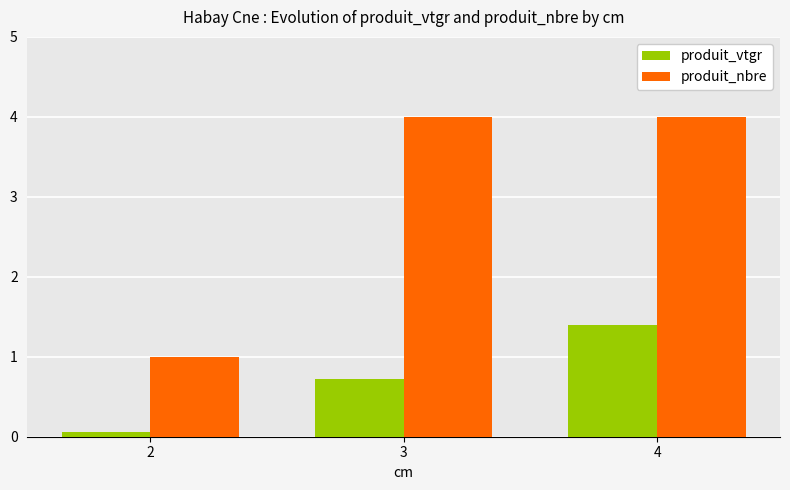

Rank the series at 2 from lowest to highest value.

produit_vtgr, produit_nbre